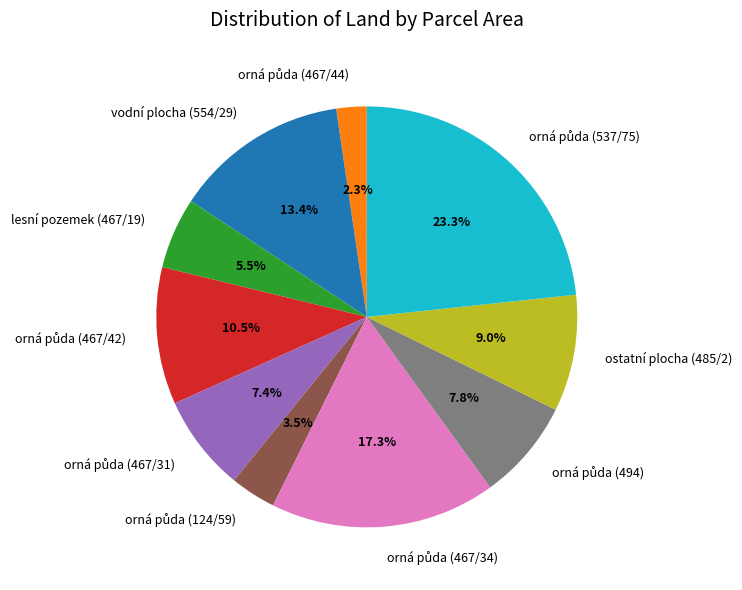

To the nearest percent, what is the difference between the largest and smallest slice percentages?

21%